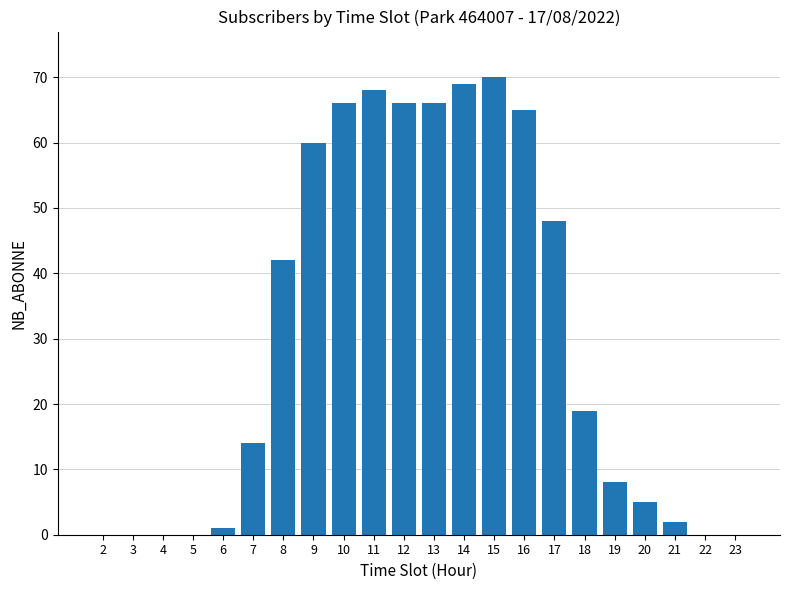

Reading left to right, transcribe all the data shown in this chart.

0	0	0	0	1	14	42	60	66	68	66	66	69	70	65	48	19	8	5	2	0	0